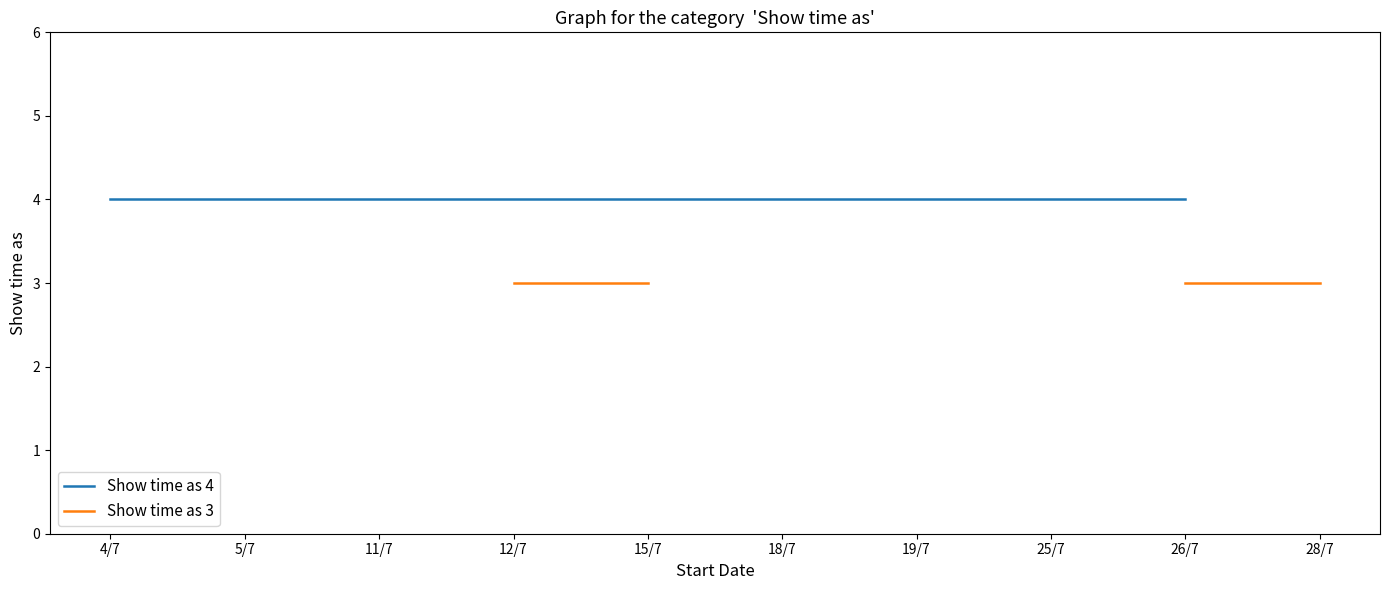

What are all the series names shown in the legend?

Show time as 4, Show time as 3